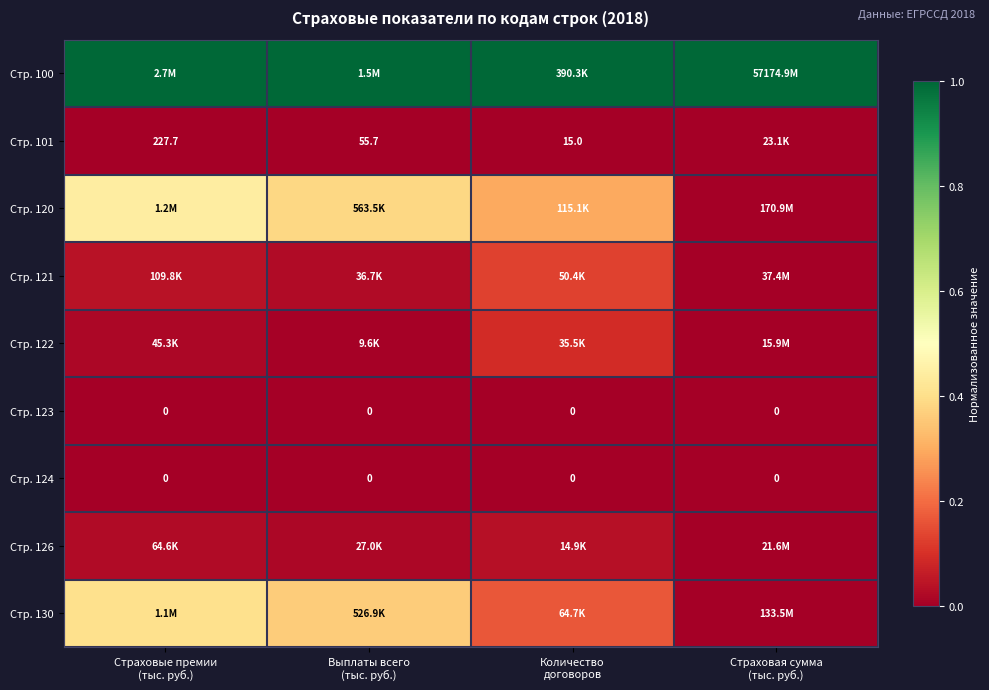

List the series in order of their peak value, highest first.

Стр. 100, Стр. 120, Стр. 130, Стр. 121, Стр. 122, Стр. 126, Стр. 101, Стр. 123, Стр. 124